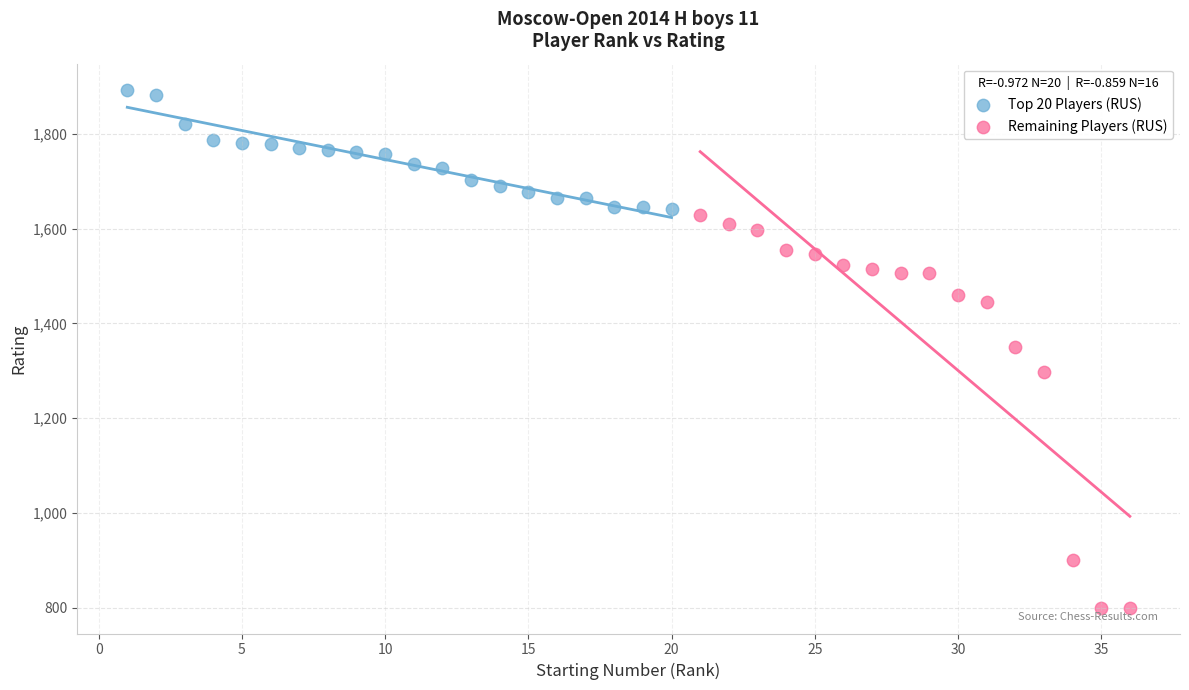

Which series contains the lowest Y value?

Remaining Players (RUS)